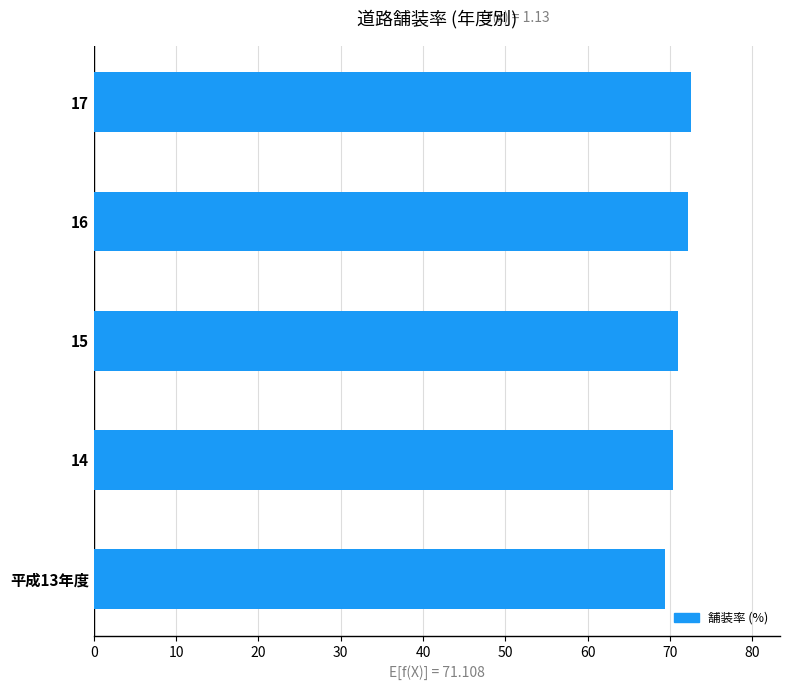

Rank the categories by value from lowest to highest.

平成13年度, 14, 15, 16, 17